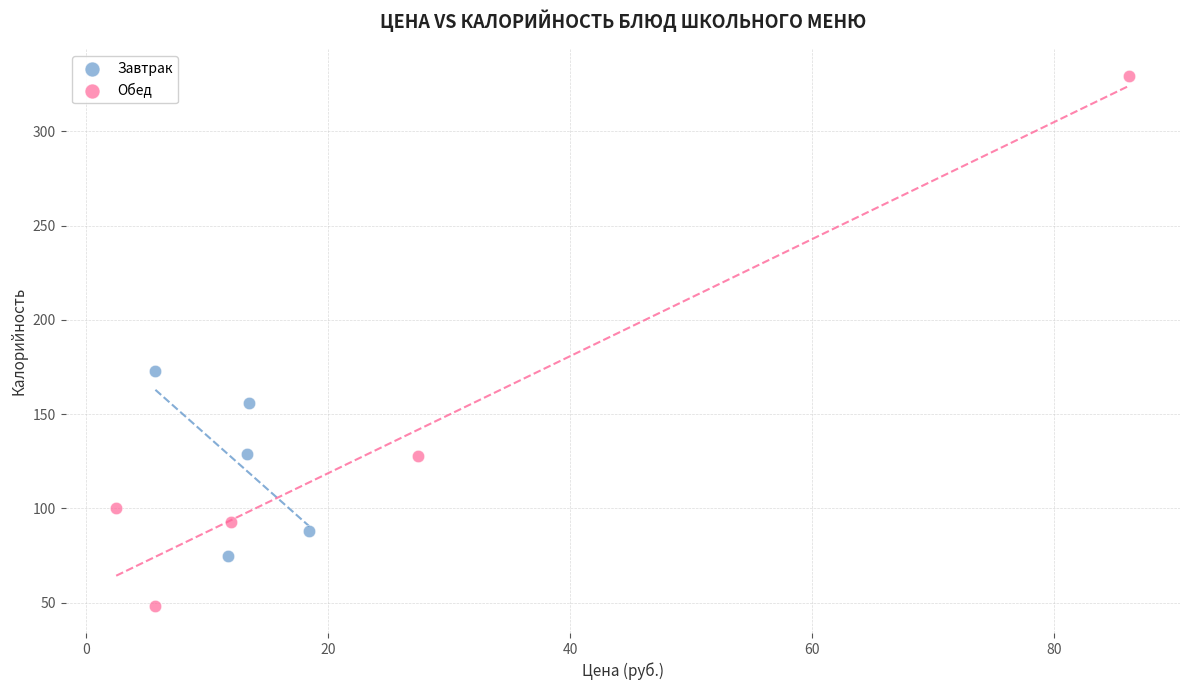

Which series has the largest Y range (max minus min)?

Обед